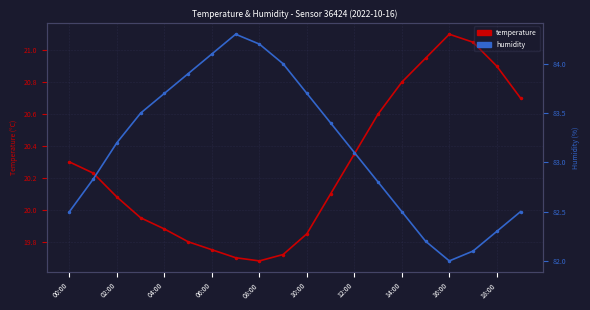

At 00:00, list the series in order from largest to smallest.

humidity, temperature